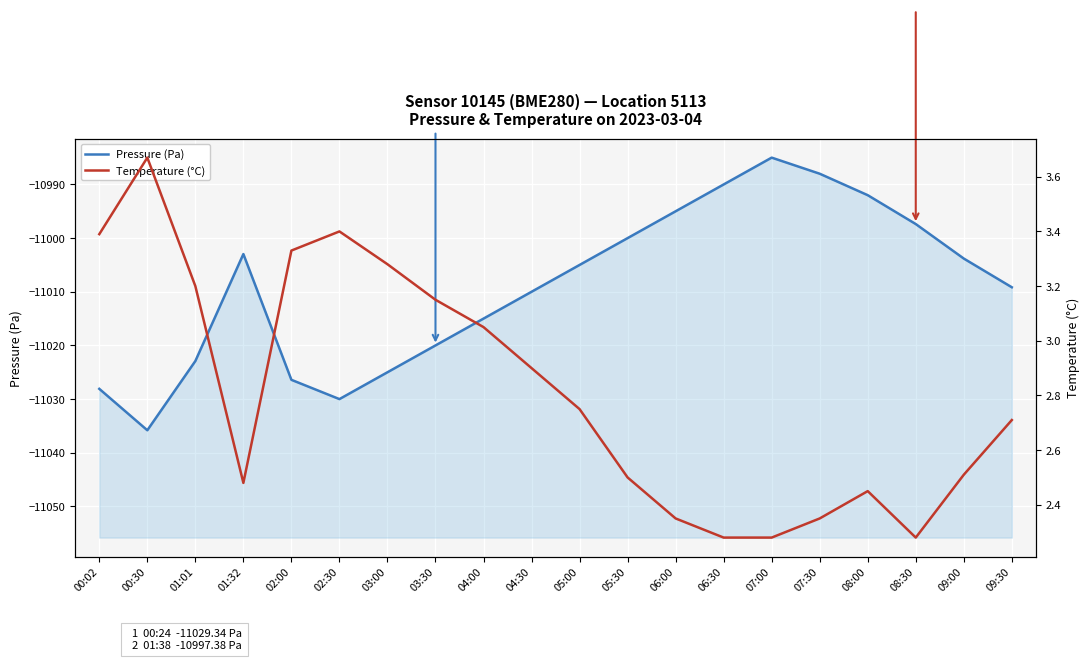

True or false: Pressure (Pa) and Temperature (°C) intersect in this chart.

False